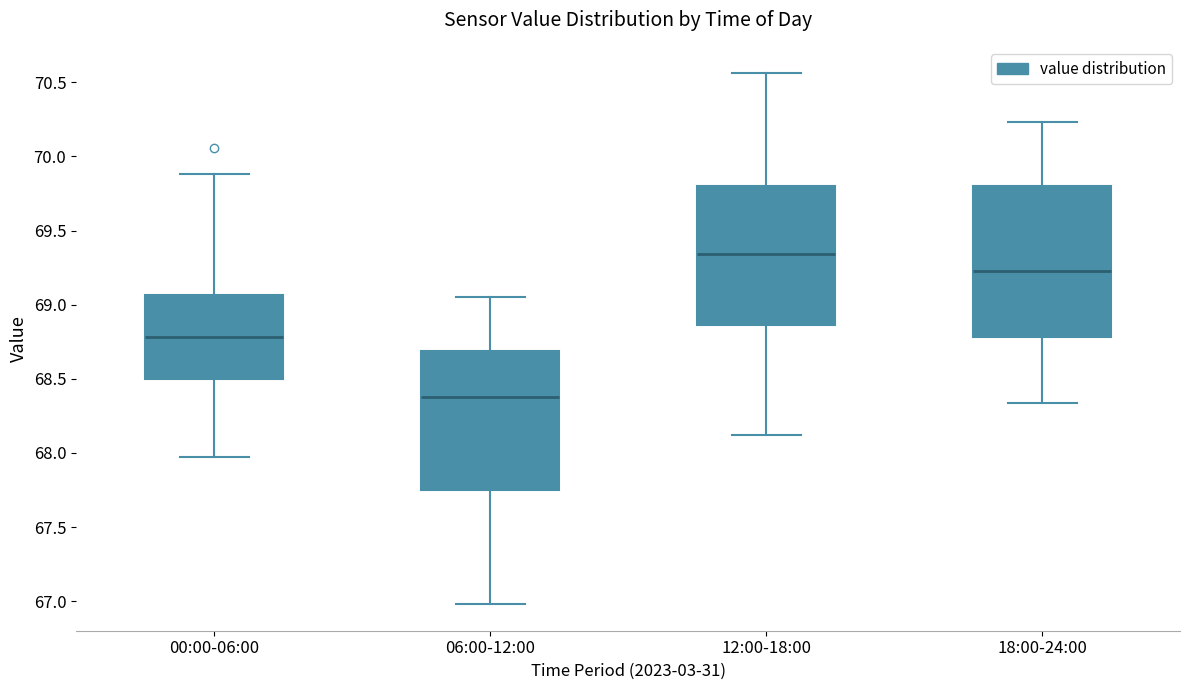

Comparing the boxes themselves (not the whiskers), which one is the tallest?

18:00-24:00